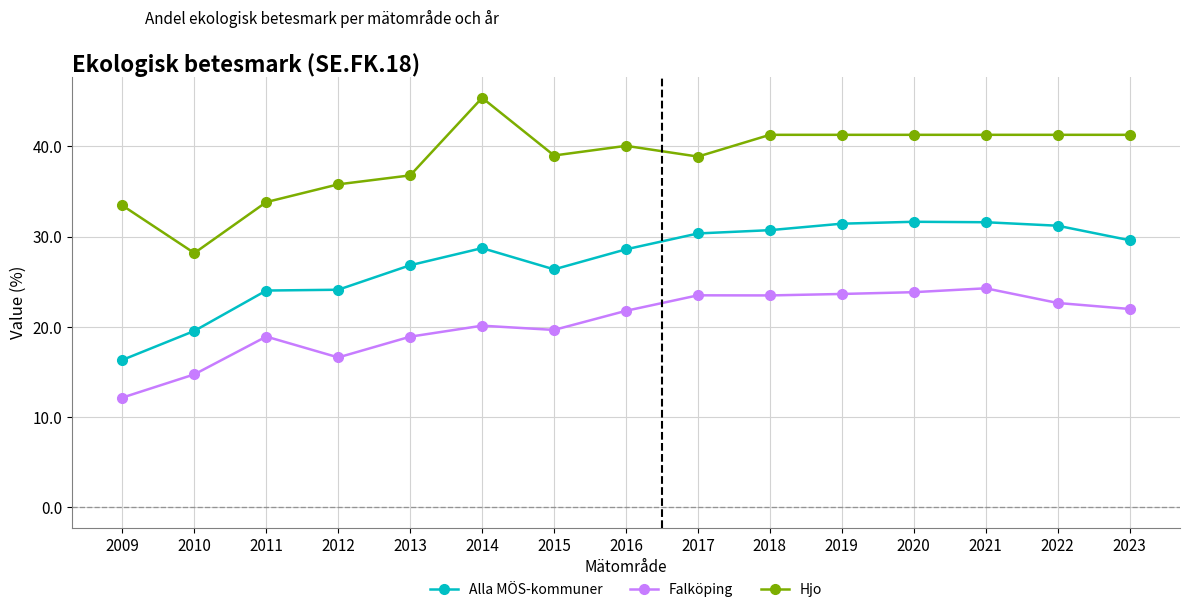

What is the value of the Alla MÖS-kommuner point at the 15th from the left?

29.6